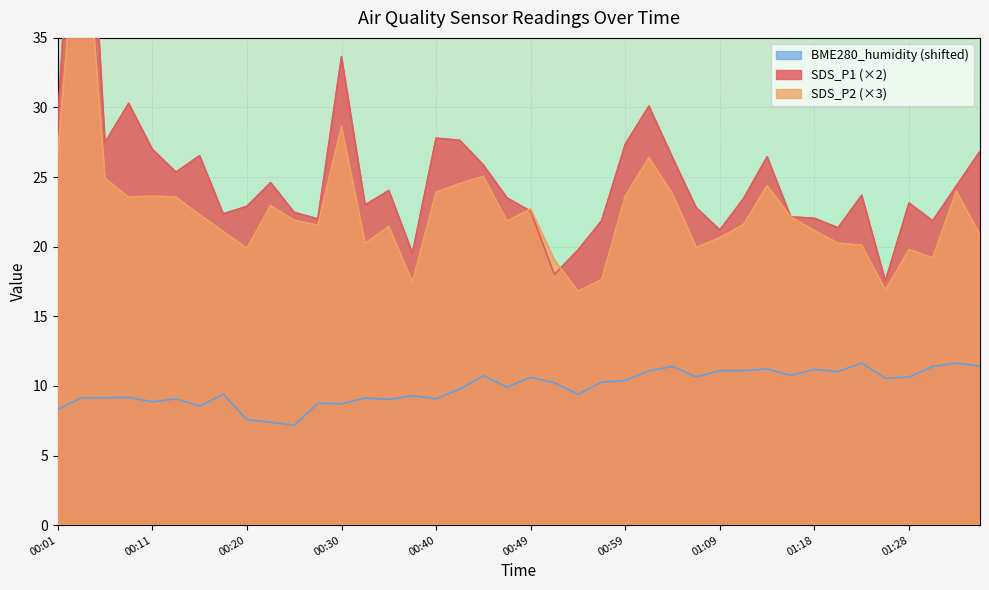

How many values in the SDS_P1 series are below 23?

16